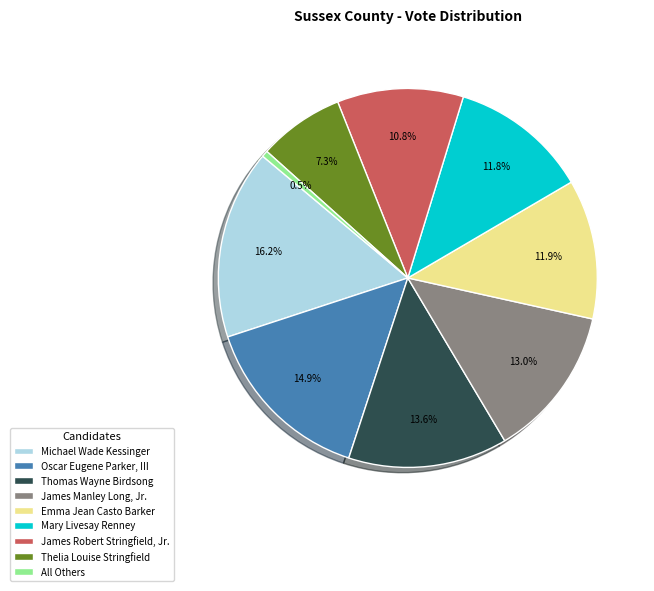

To the nearest percent, what is the difference between the Michael Wade Kessinger and All Others slice percentages?

16%